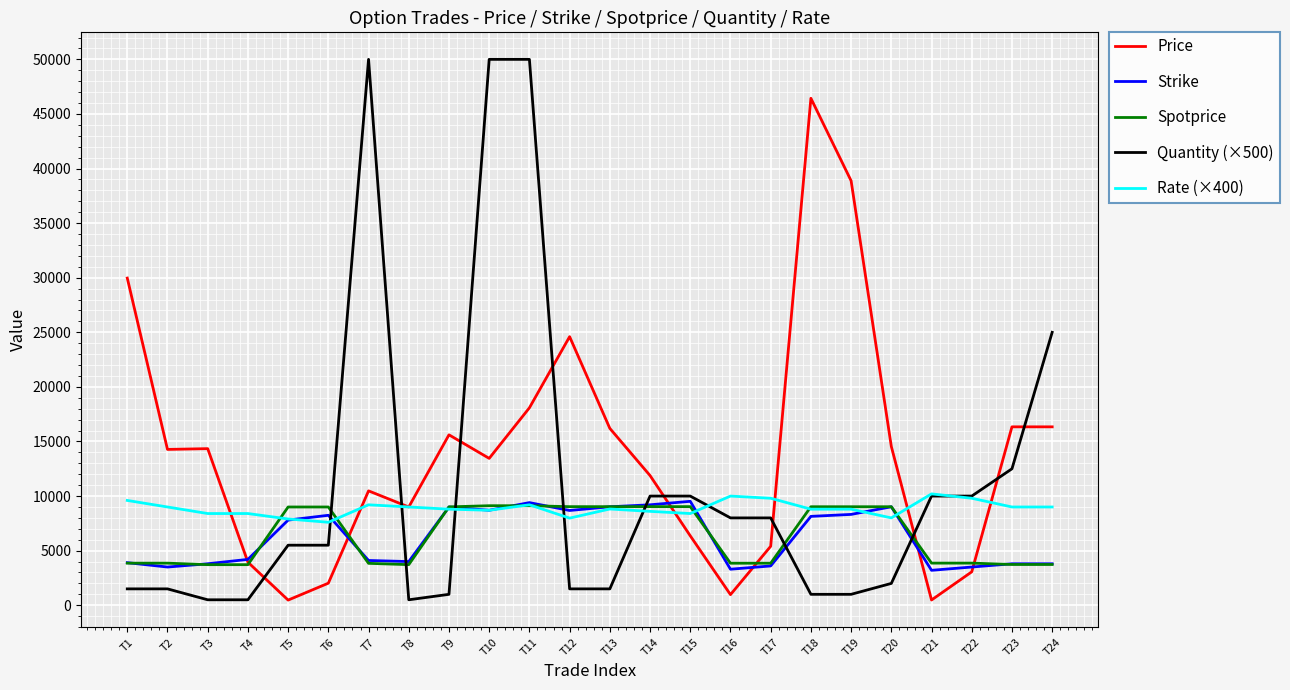

How many intersections are there between Quantity (×500) and Rate (×400)?

7